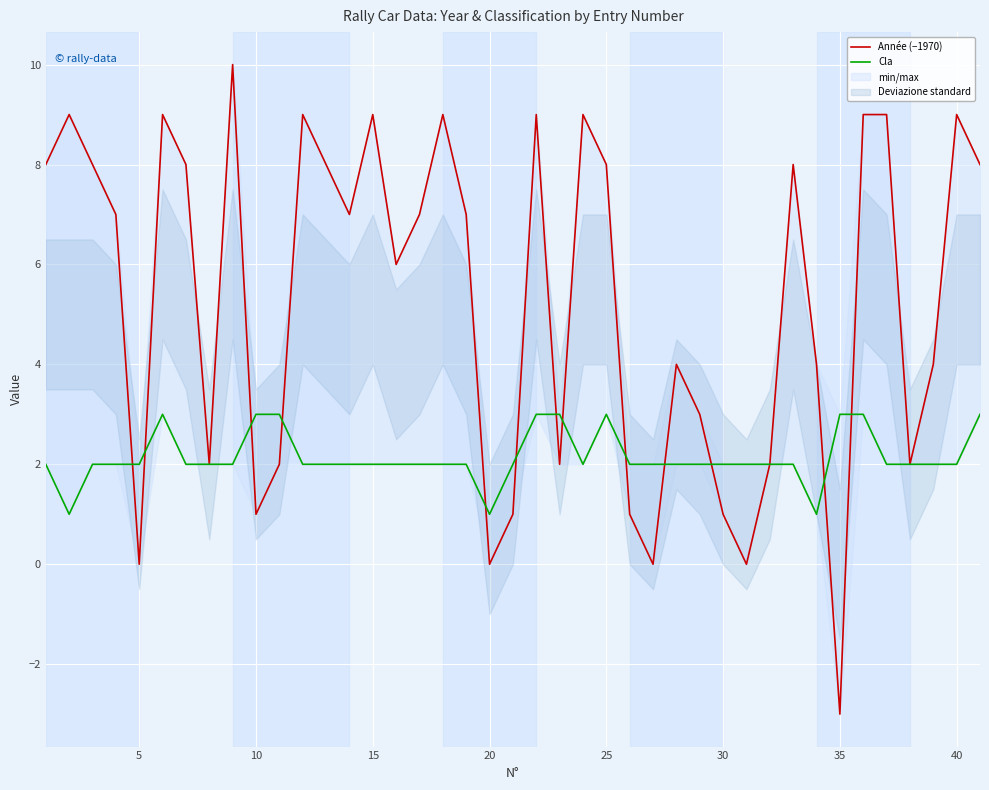

What is the difference between the highest and lowest values at 20?

2